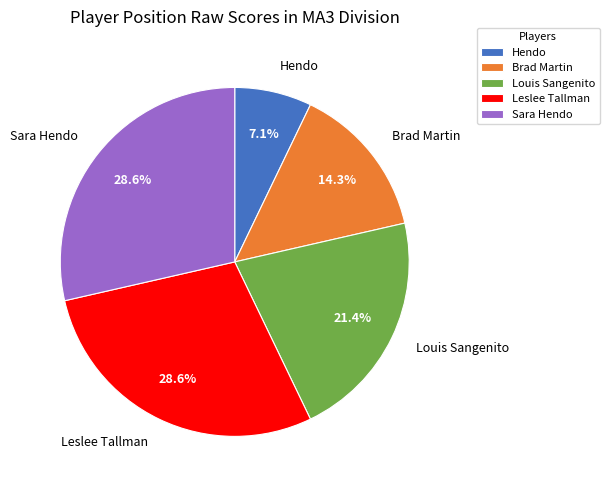

To the nearest percent, what percentage of the pie is Leslee Tallman?

29%